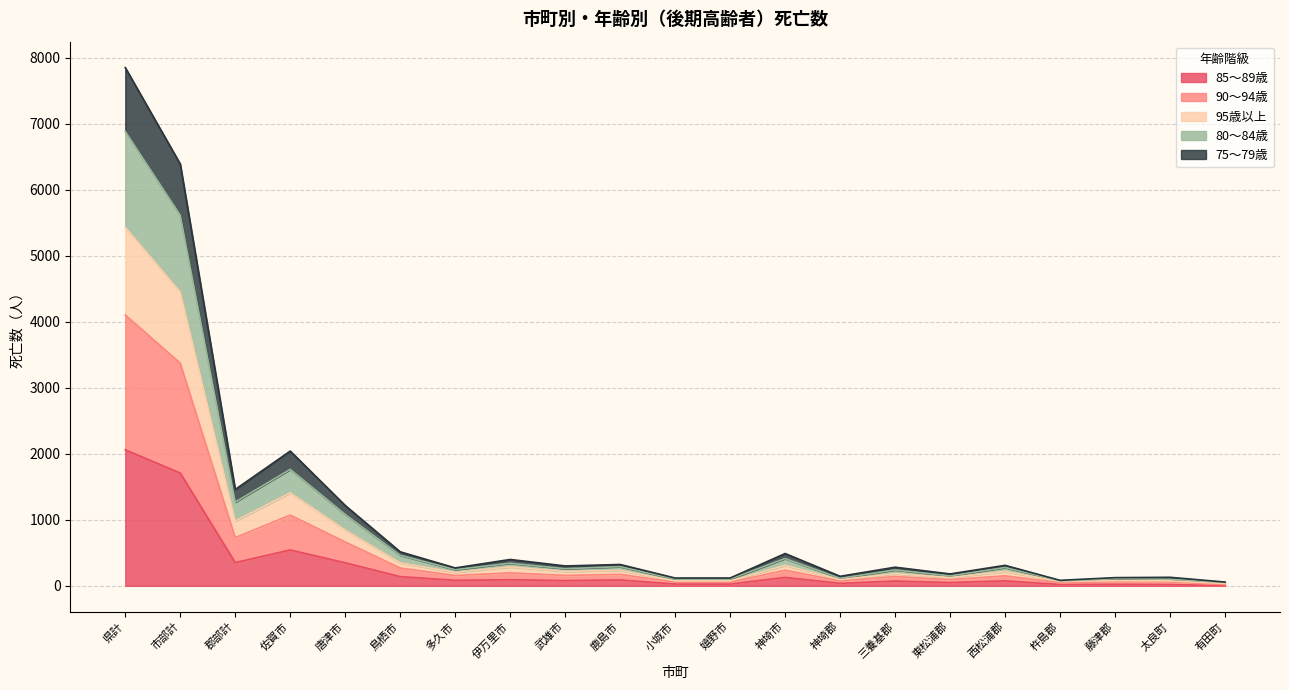

Which category has the highest value in the 85～89歳 series?

県計